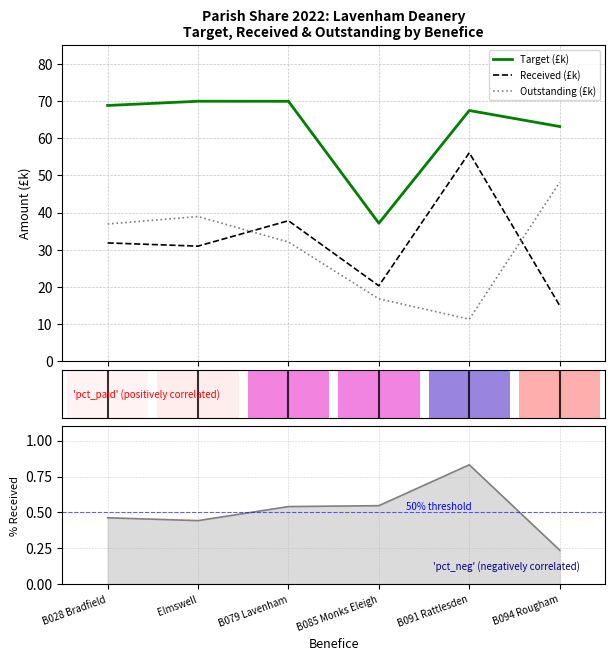

What is the label of the 5th bar from the right?

Elmswell